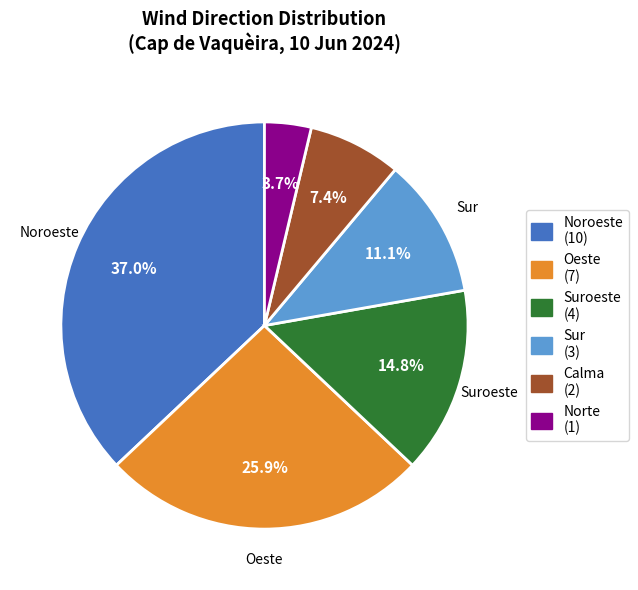

Is there any slice that represents more than half of the pie?

No